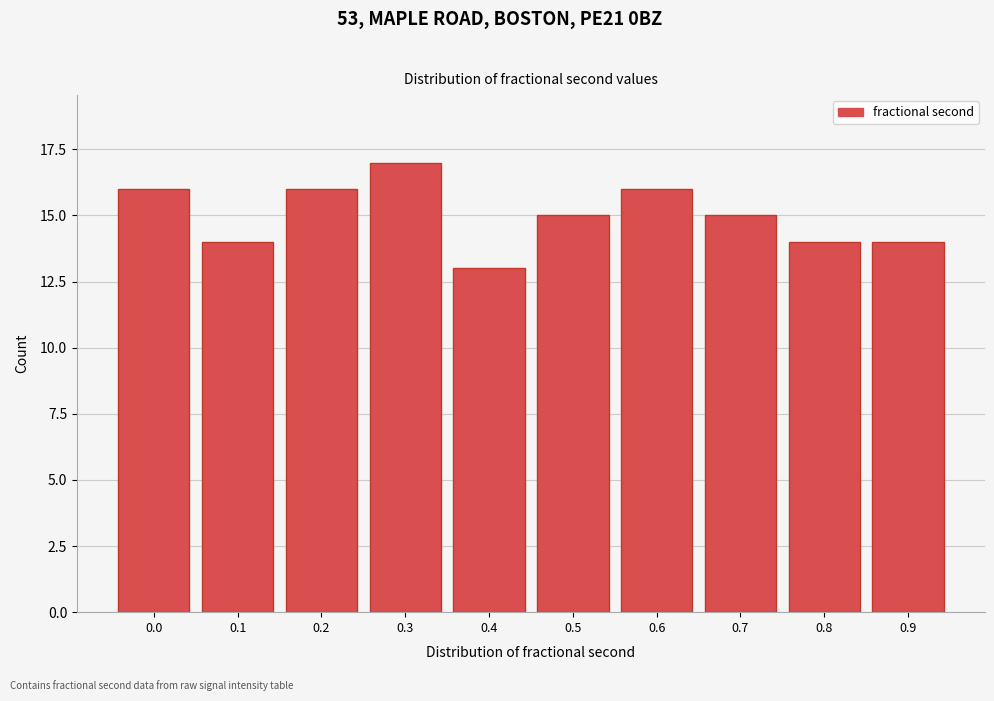

Reading left to right, extract all data points from this chart.

0.0=16	0.1=14	0.2=16	0.3=17	0.4=13	0.5=15	0.6=16	0.7=15	0.8=14	0.9=14